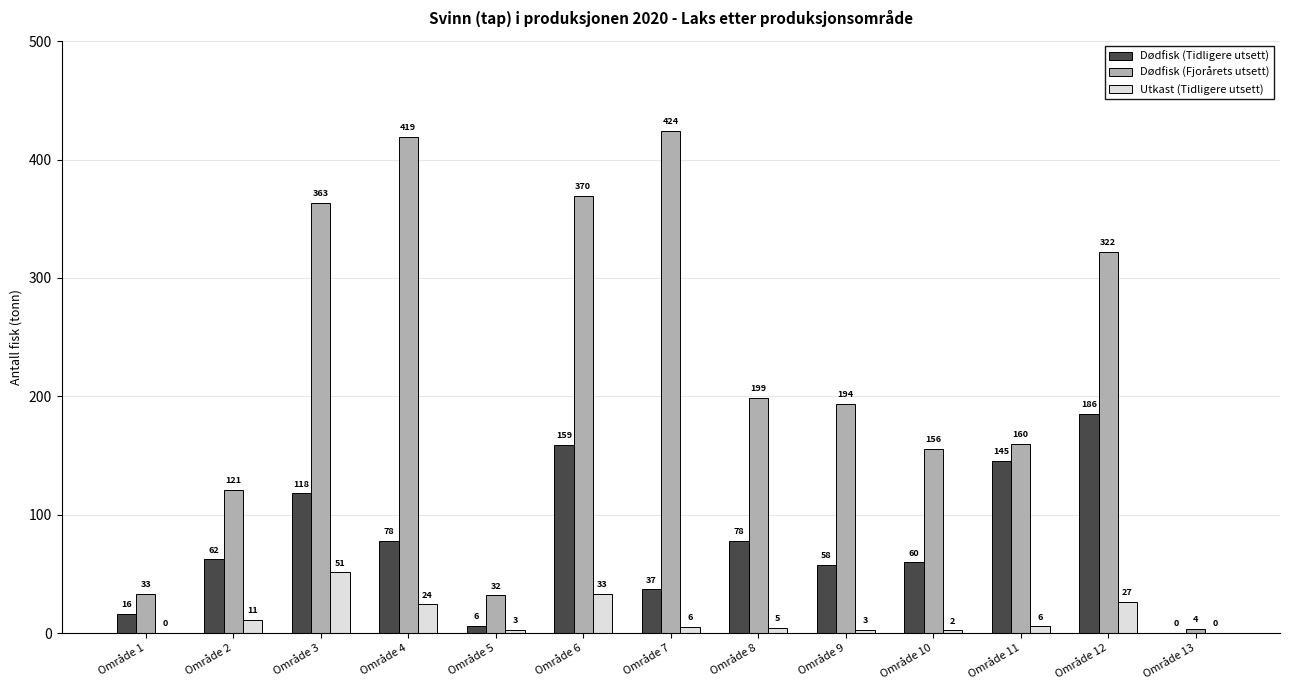

What are all the series names shown in the legend?

Dødfisk (Tidligere utsett), Dødfisk (Fjorårets utsett), Utkast (Tidligere utsett)